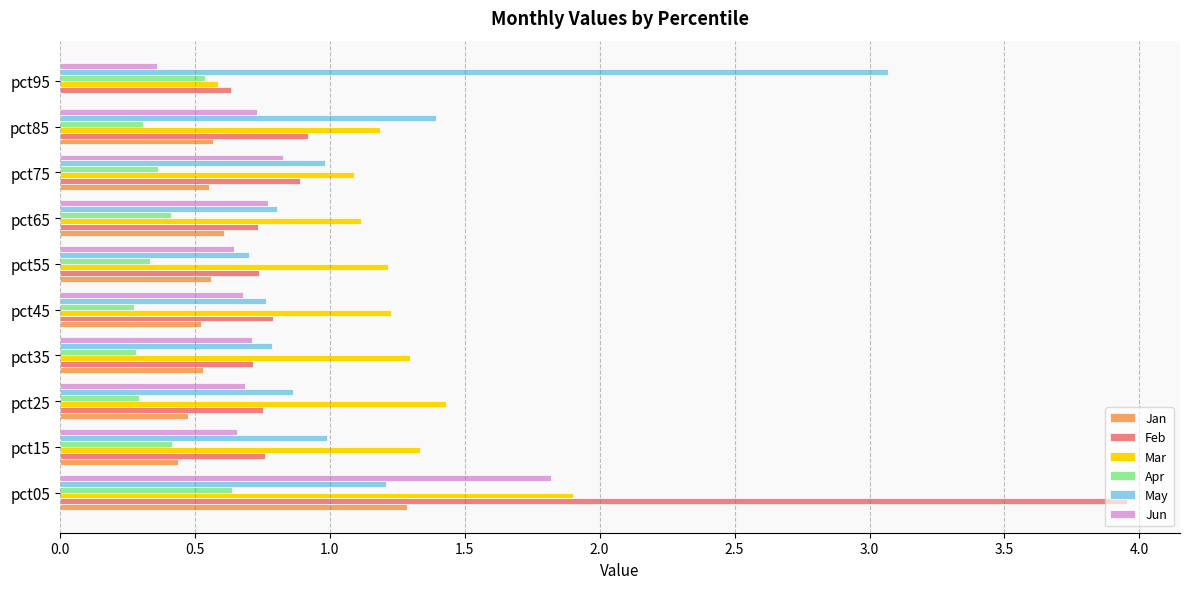

How many data points does each series have?

10